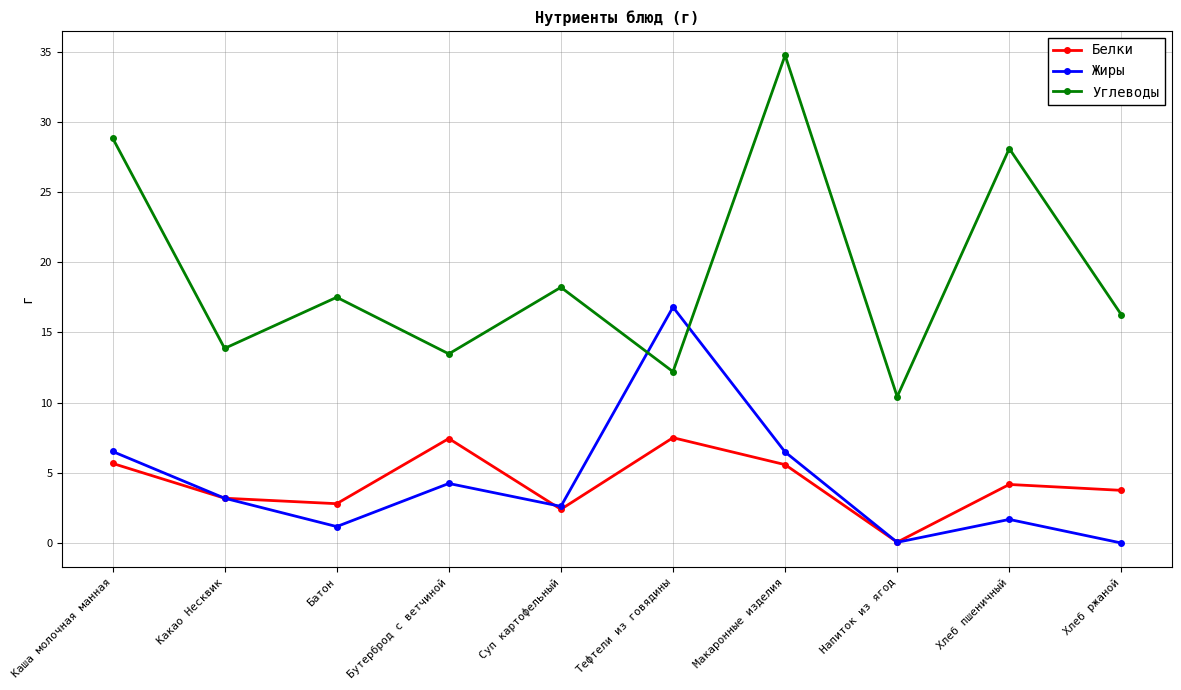

Rank the series by their maximum value, from highest to lowest.

Углеводы, Жиры, Белки